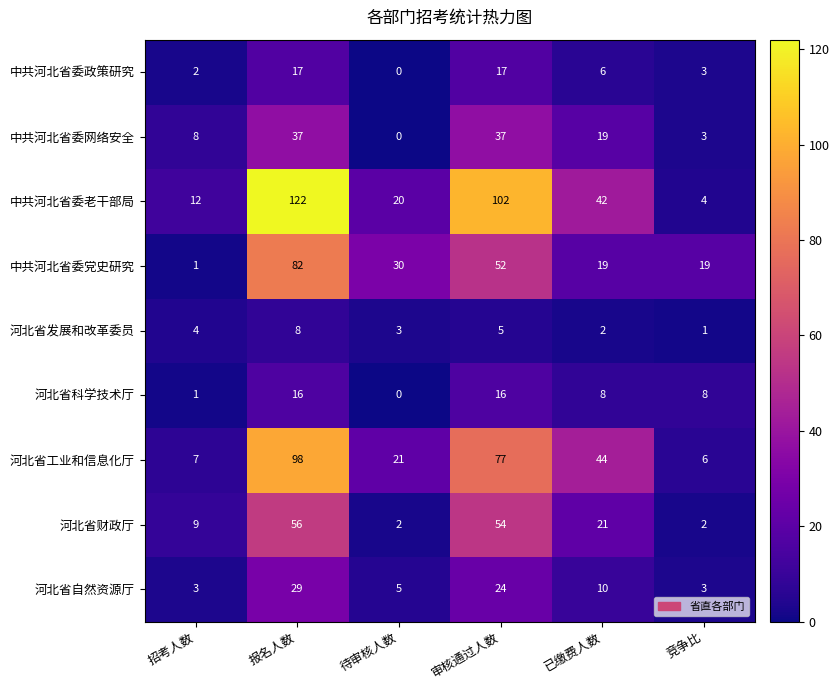

What is the spread (max minus min) of values at 竞争比?

18